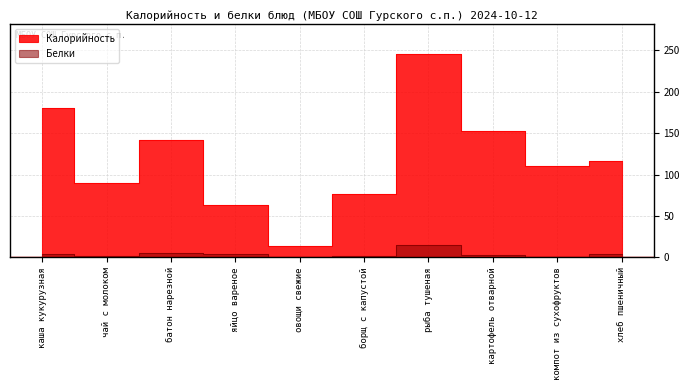

What is the difference between the maximum and minimum values in the Калорийность series?

231.0